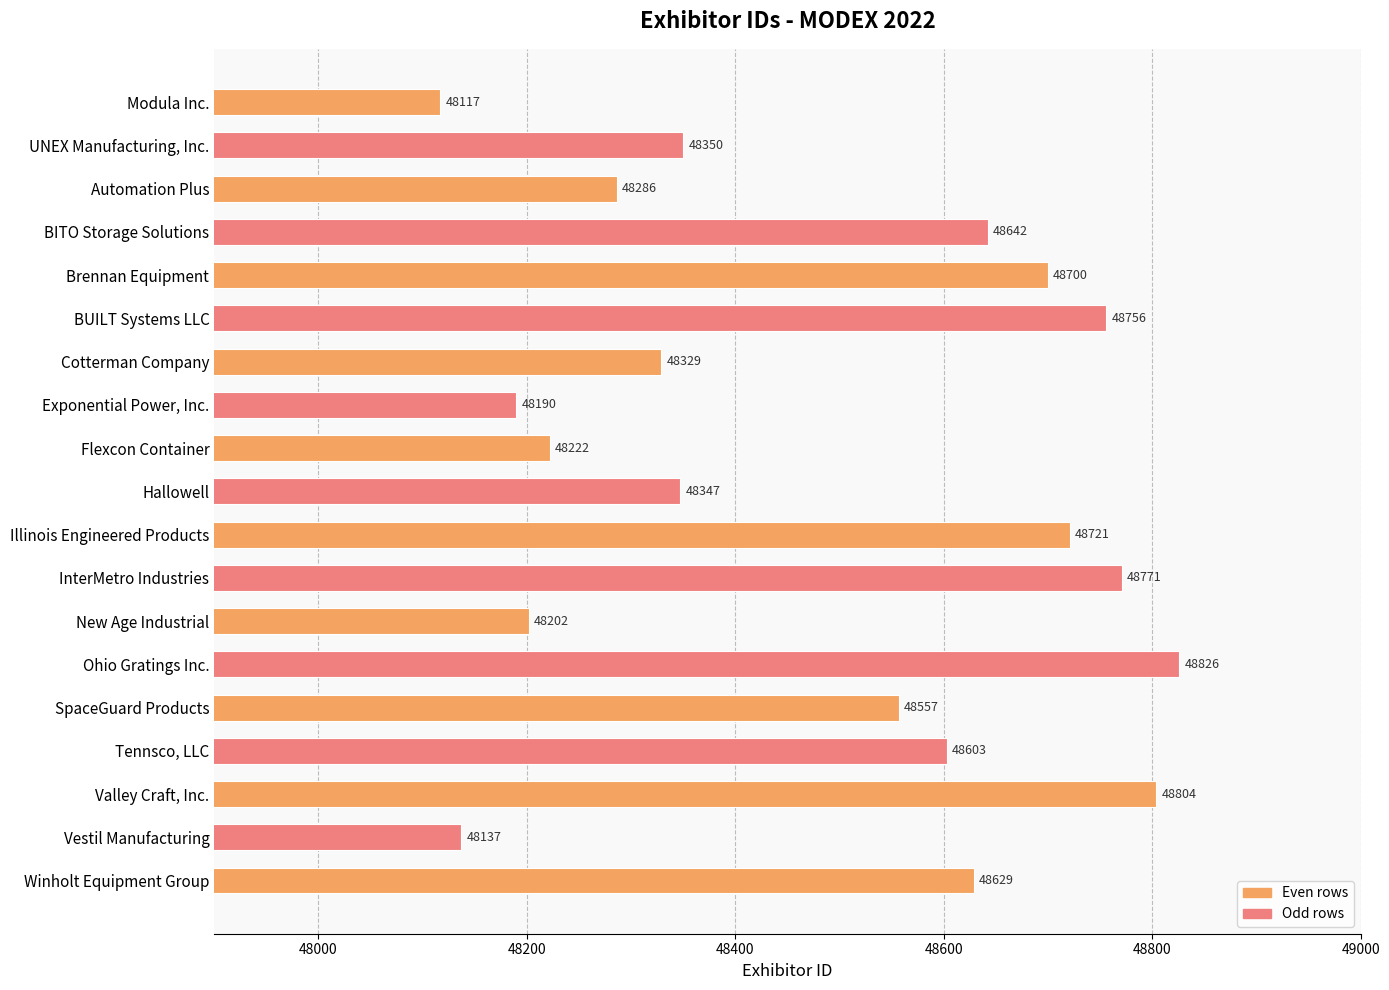

Reading top to bottom, list all the values displayed in this chart.

Modula Inc.=48117	UNEX Manufacturing, Inc.=48350	Automation Plus=48286	BITO Storage Solutions=48642	Brennan Equipment=48700	BUILT Systems LLC=48756	Cotterman Company=48329	Exponential Power, Inc.=48190	Flexcon Container=48222	Hallowell=48347	Illinois Engineered Products=48721	InterMetro Industries=48771	New Age Industrial=48202	Ohio Gratings Inc.=48826	SpaceGuard Products=48557	Tennsco, LLC=48603	Valley Craft, Inc.=48804	Vestil Manufacturing=48137	Winholt Equipment Group=48629